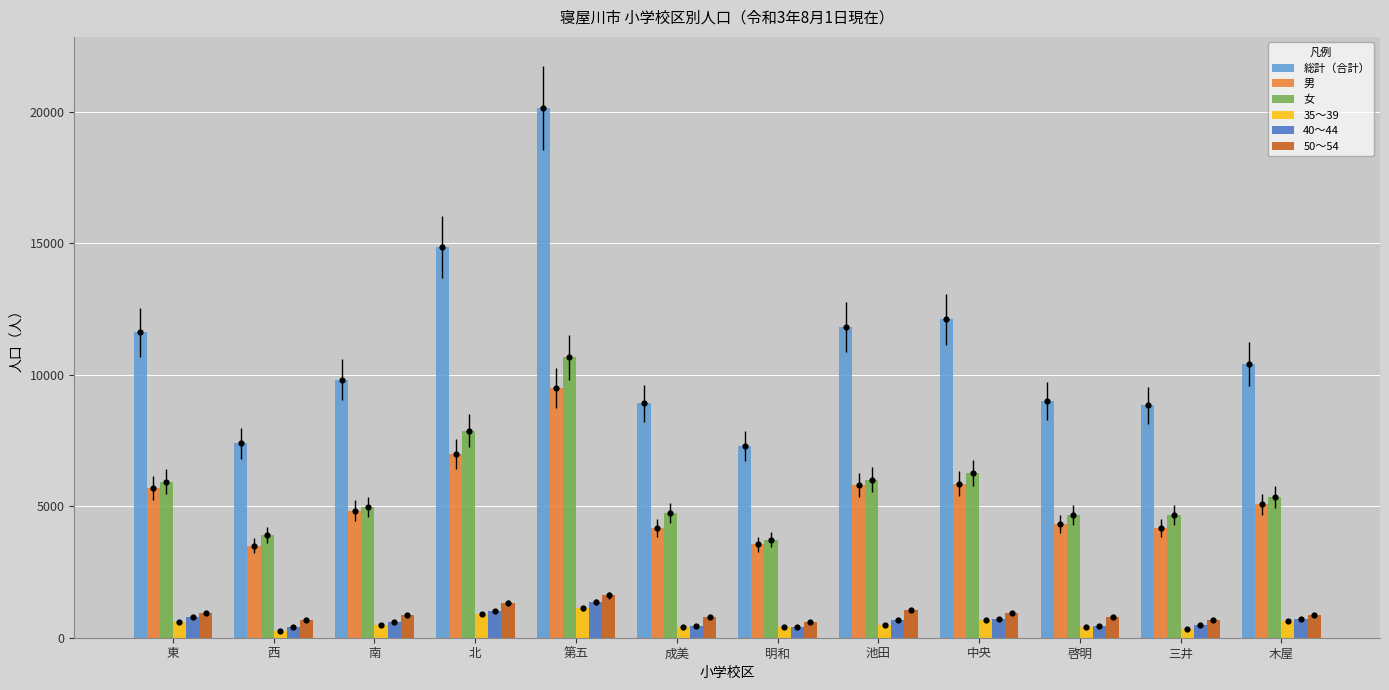

Is the value of 女 at 南 greater than the value of 35～39 at 啓明?

Yes